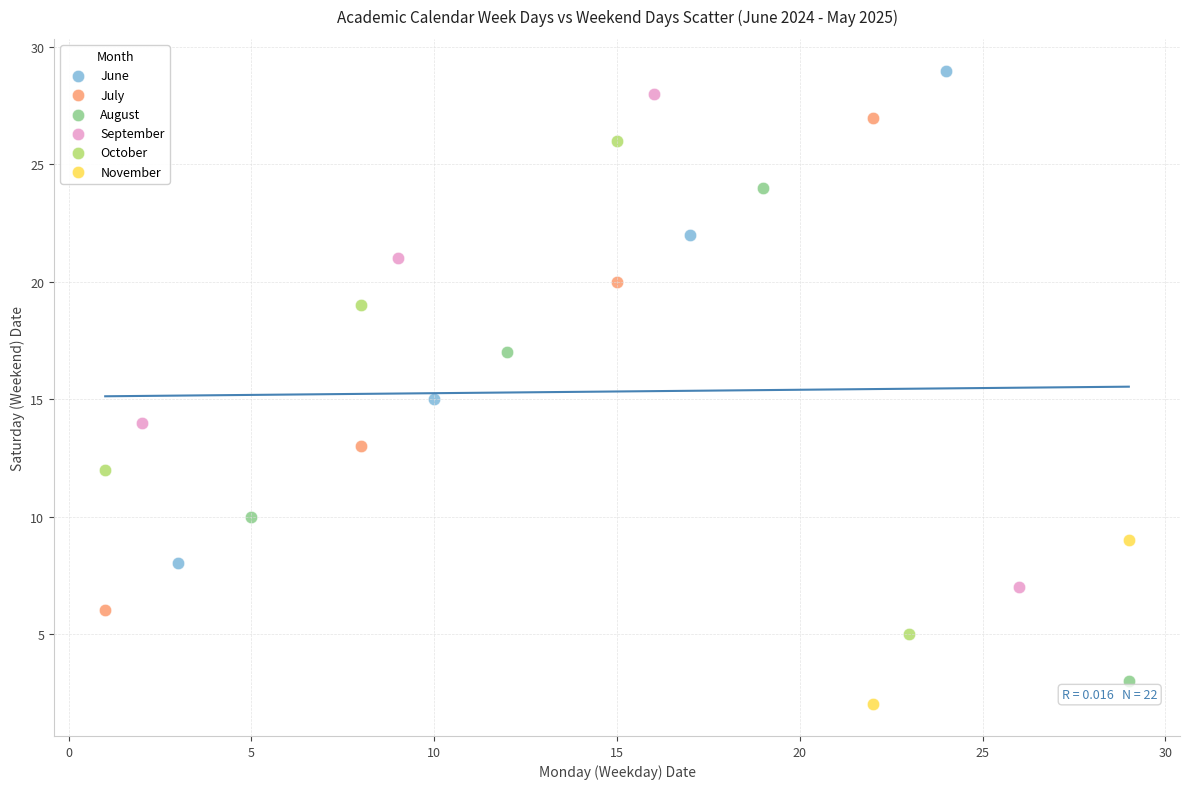

Which series contains the highest Y value?

June